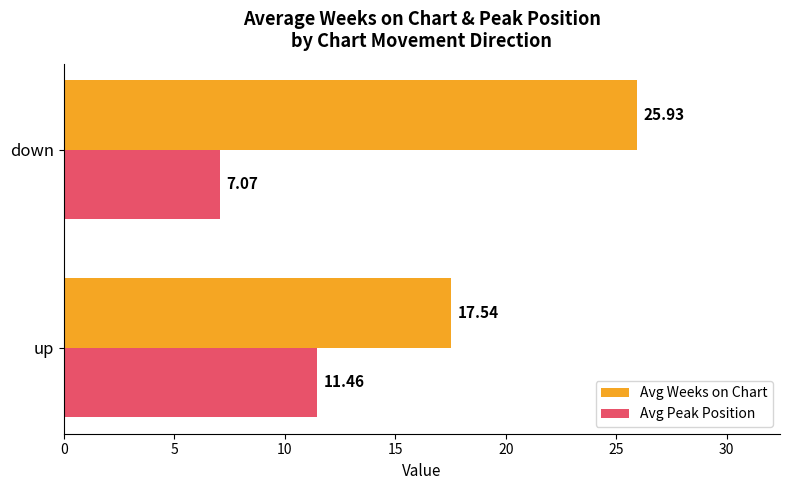

Which category has the lowest value in the Avg Peak Position series?

down